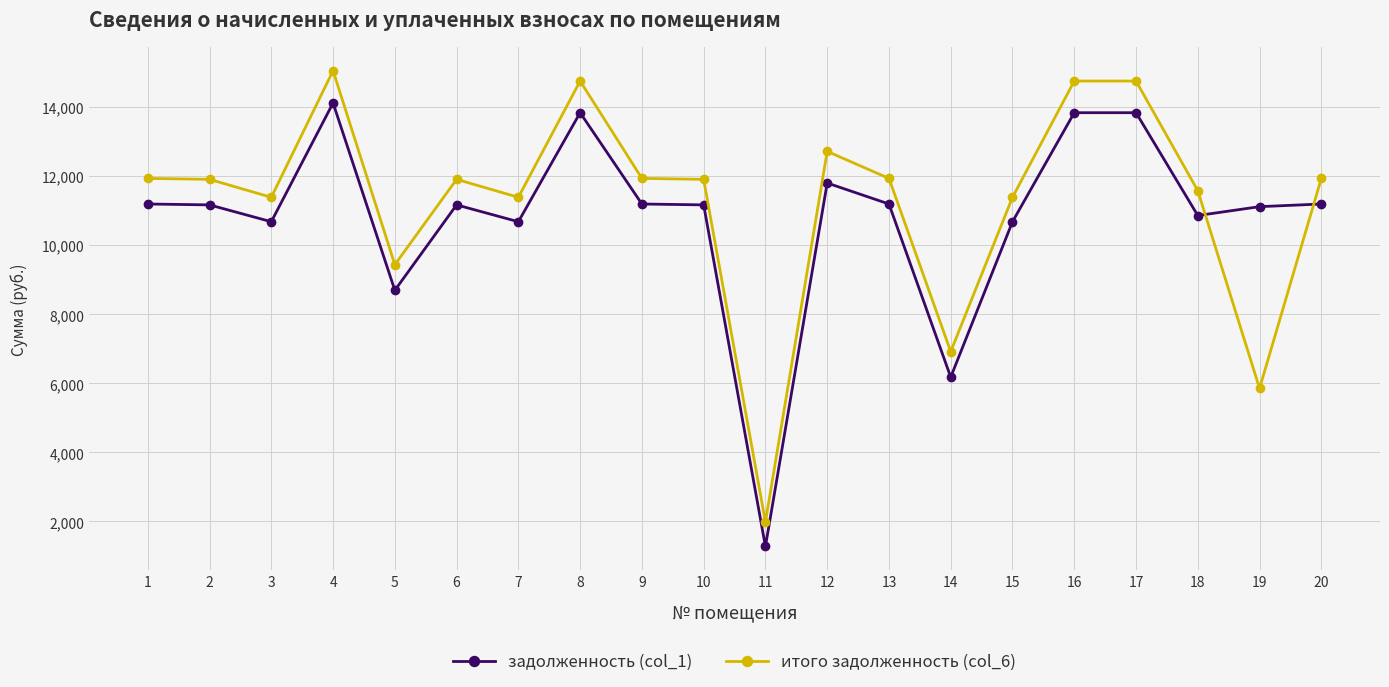

Rank the series by their maximum value, from lowest to highest.

задолженность (col_1), итого задолженность (col_6)